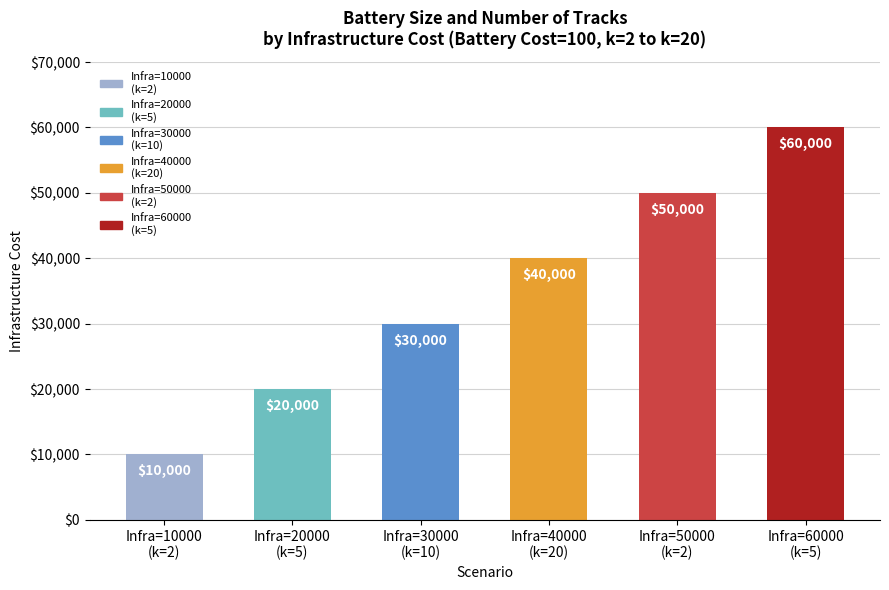

What is the change in value from Infra=30000
(k=10) to Infra=50000
(k=2)?

+20000